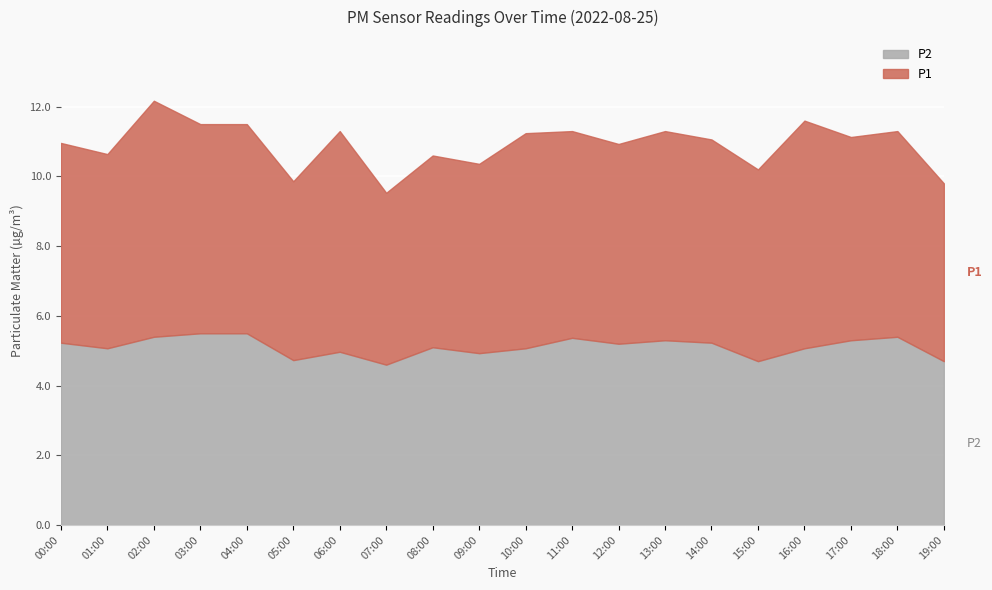

The P1 series shows 9.0 at 13:00. True or false?

False